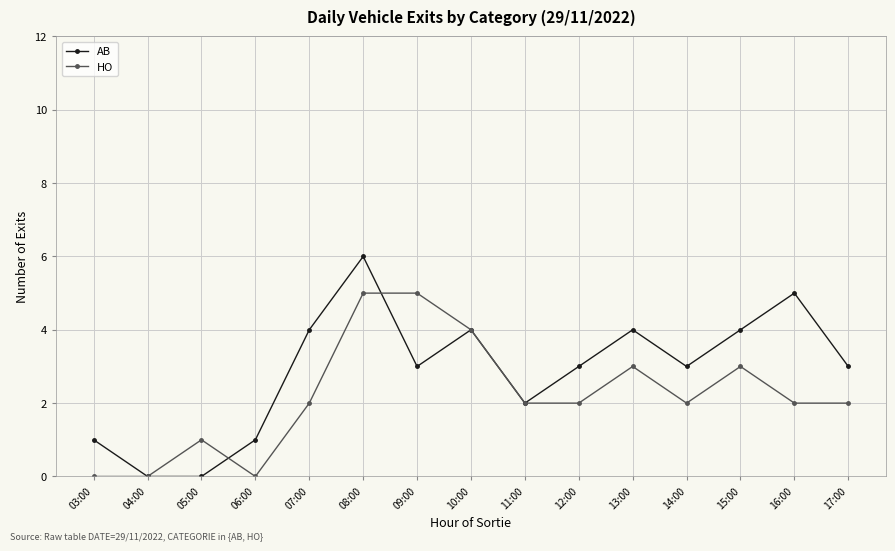

List the series in order of their overall mean, lowest first.

HO, AB